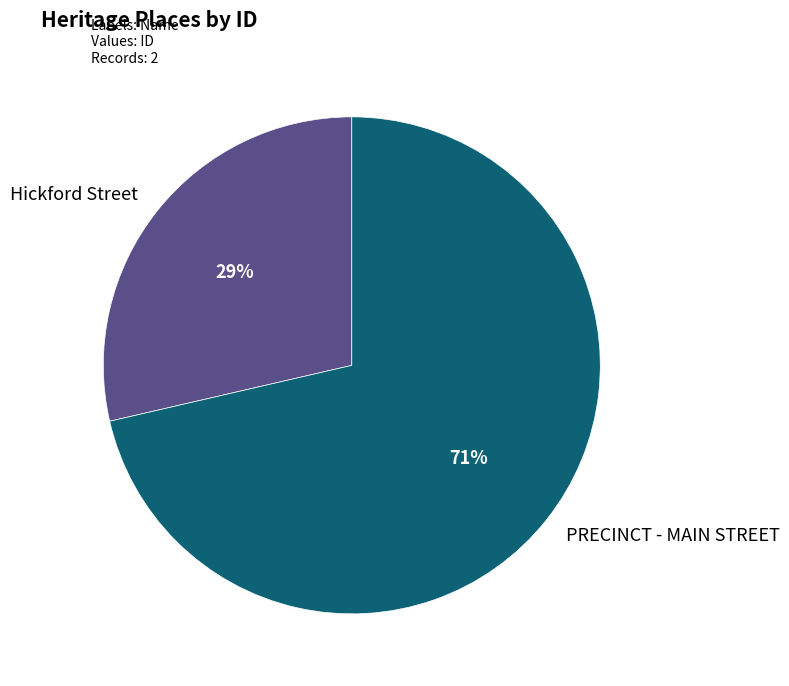

To the nearest percent, what is the average slice percentage?

50%